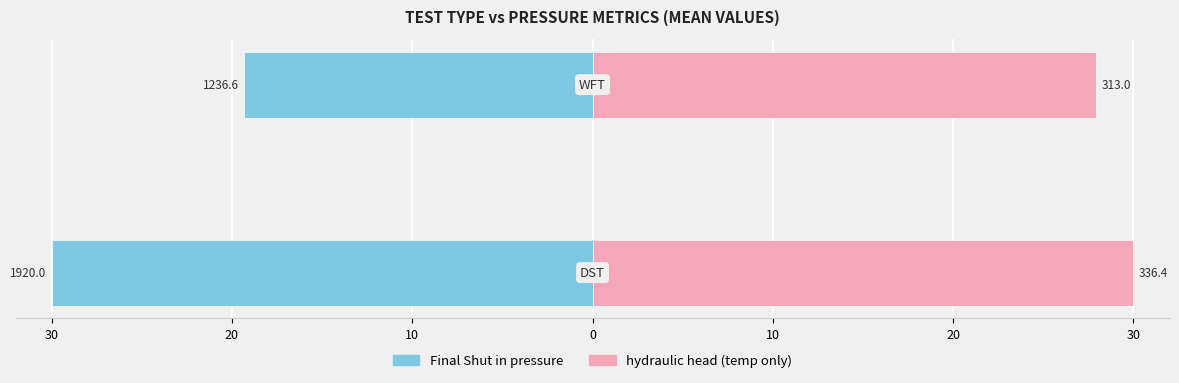

What are all the series names shown in the legend?

Final Shut in pressure, hydraulic head (temp only)